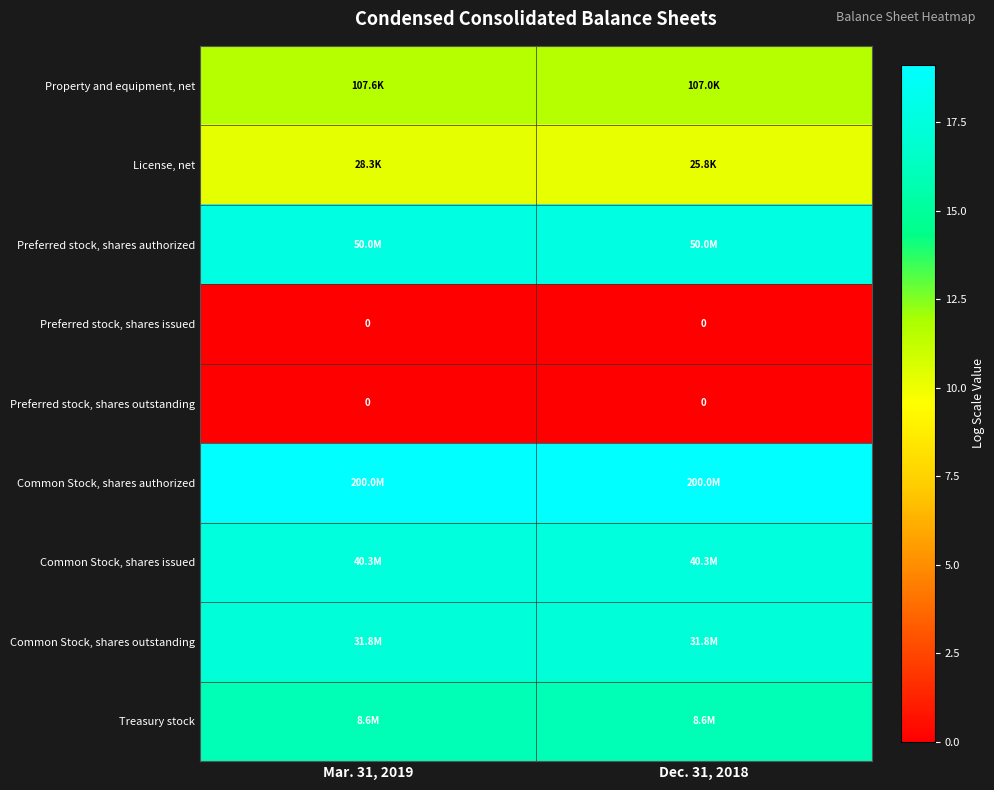

What value does the Common Stock, shares outstanding series have at Dec. 31, 2018?

17.3